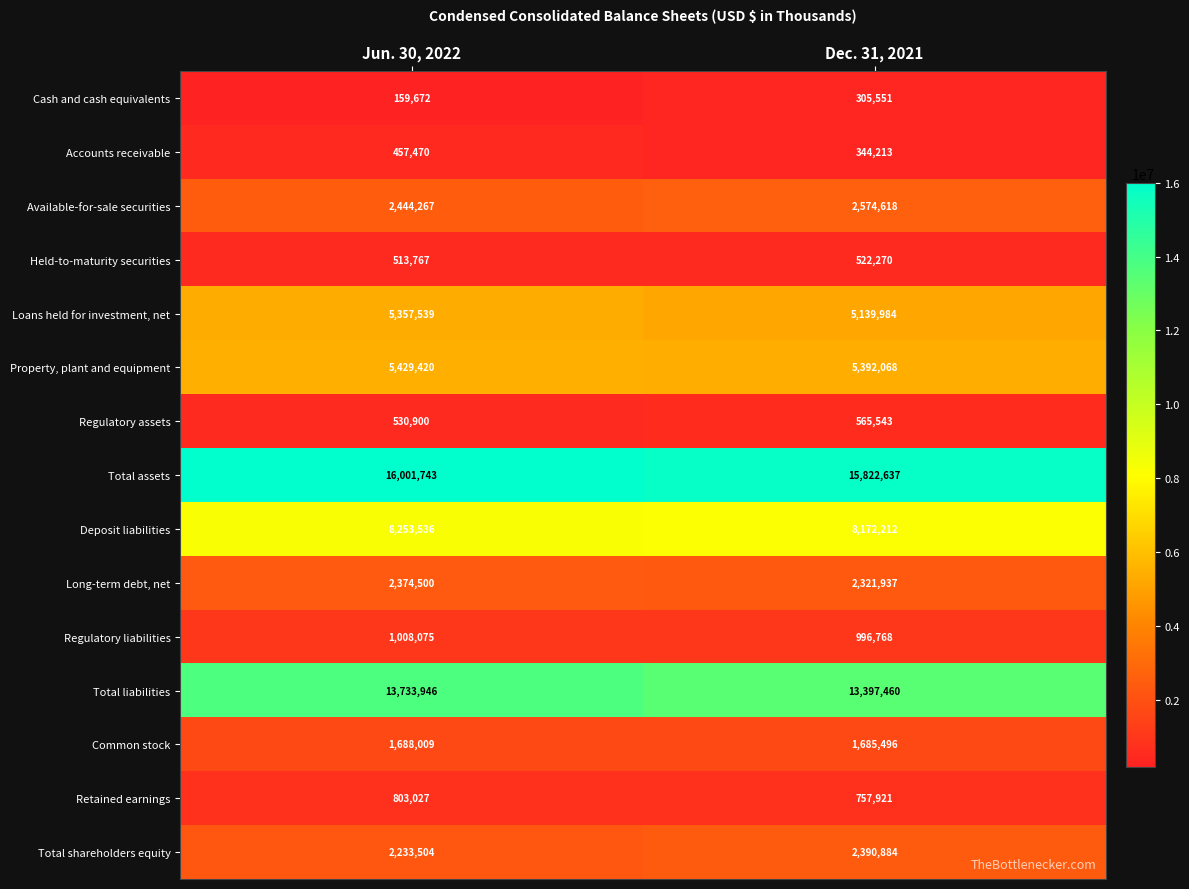

List the series in order of their peak value, lowest first.

Cash and cash equivalents, Accounts receivable, Held-to-maturity securities, Regulatory assets, Retained earnings, Regulatory liabilities, Common stock, Long-term debt, net, Total shareholders equity, Available-for-sale securities, Loans held for investment, net, Property, plant and equipment, Deposit liabilities, Total liabilities, Total assets